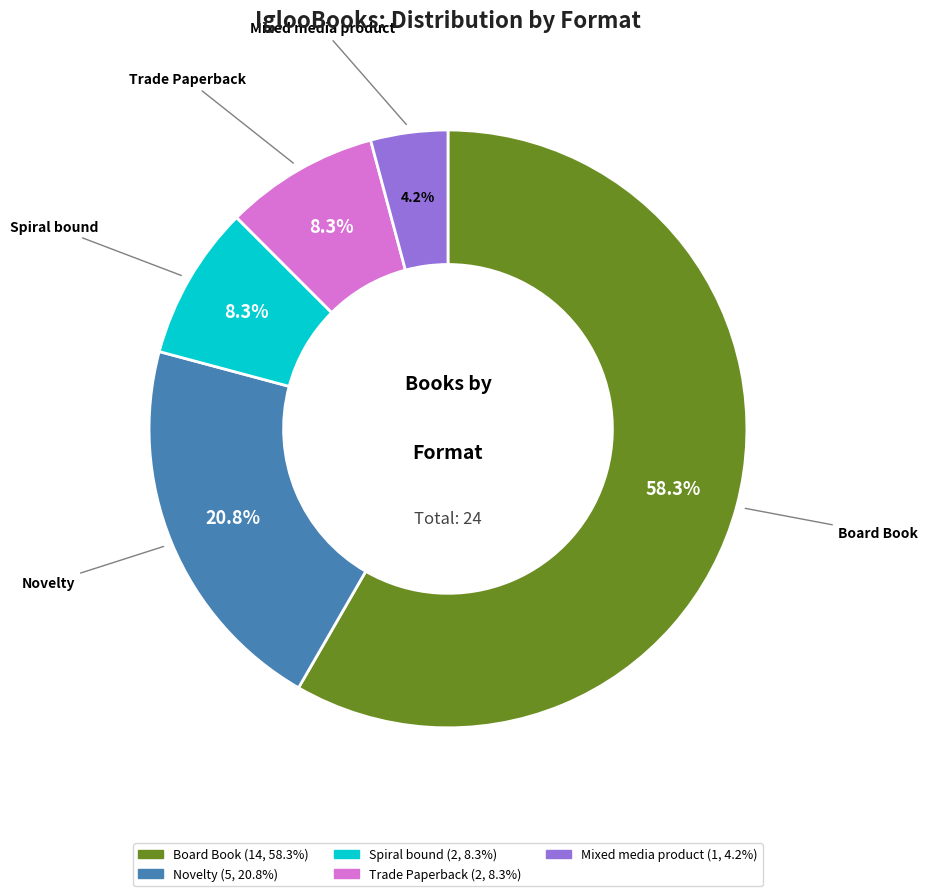

Is there any slice that represents more than half of the pie?

Yes